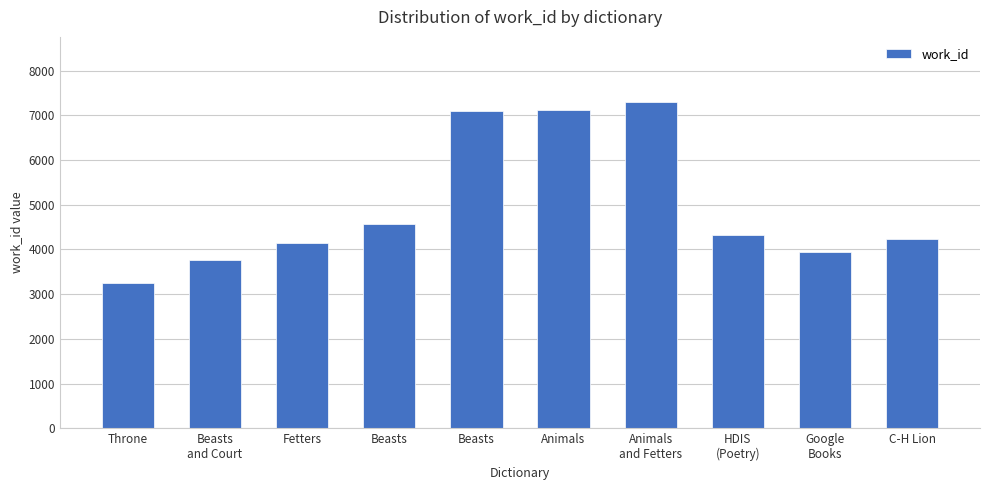

Which label corresponds to the smallest value in the chart?

Throne